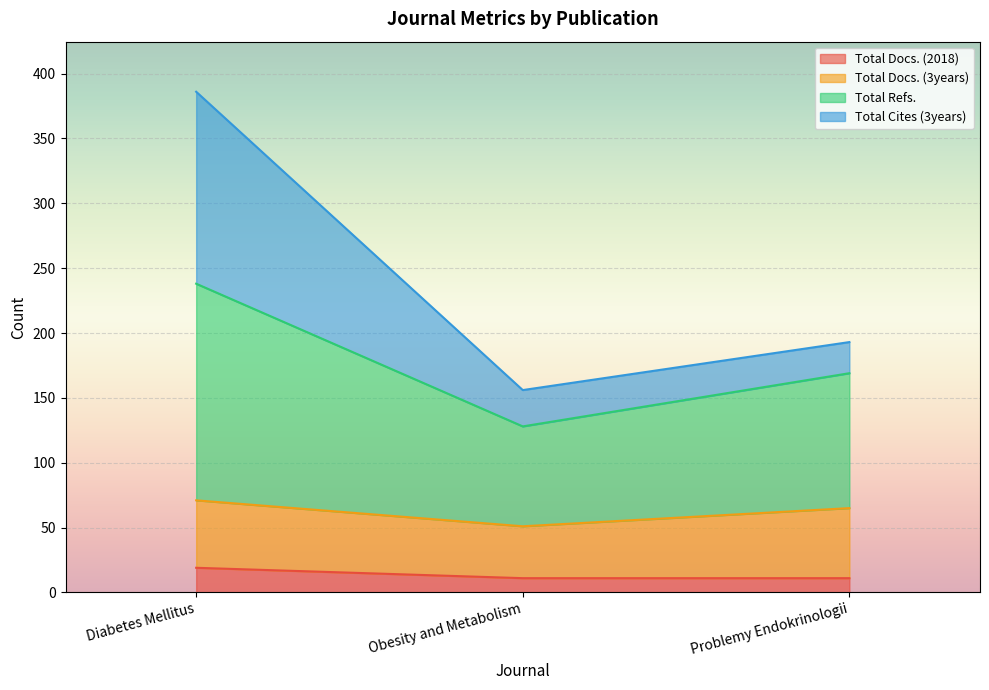

What is the maximum value for Total Docs. (2018)?

19